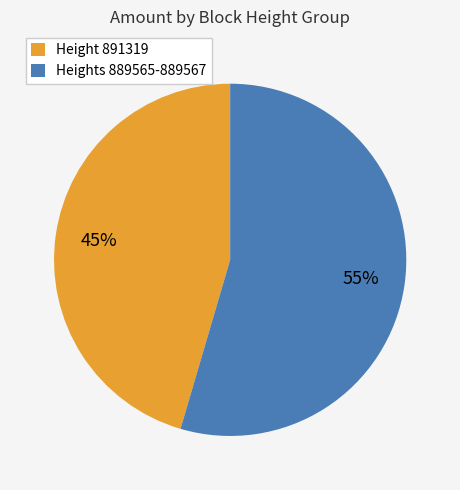

Rank the categories by value from lowest to highest.

Height 891319, Heights 889565-889567